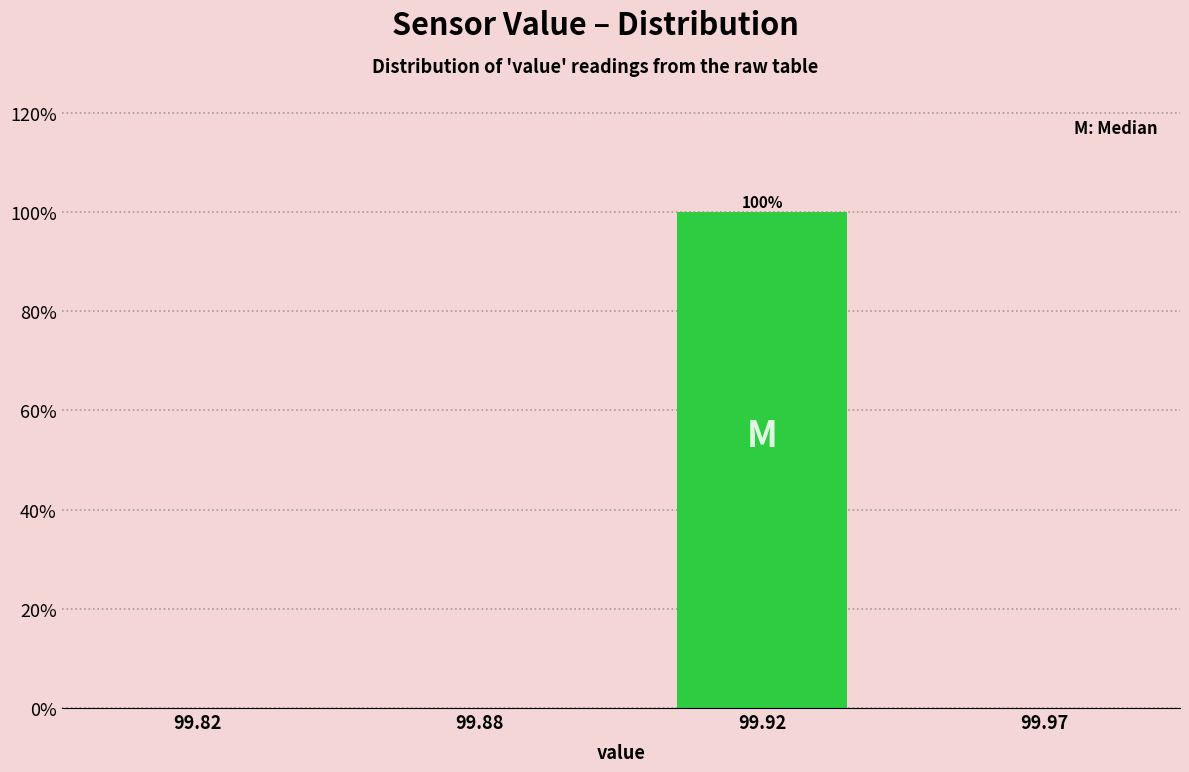

Reading left to right, list all the values displayed in this chart.

99.82=0	99.88=0	99.92=100	99.97=0